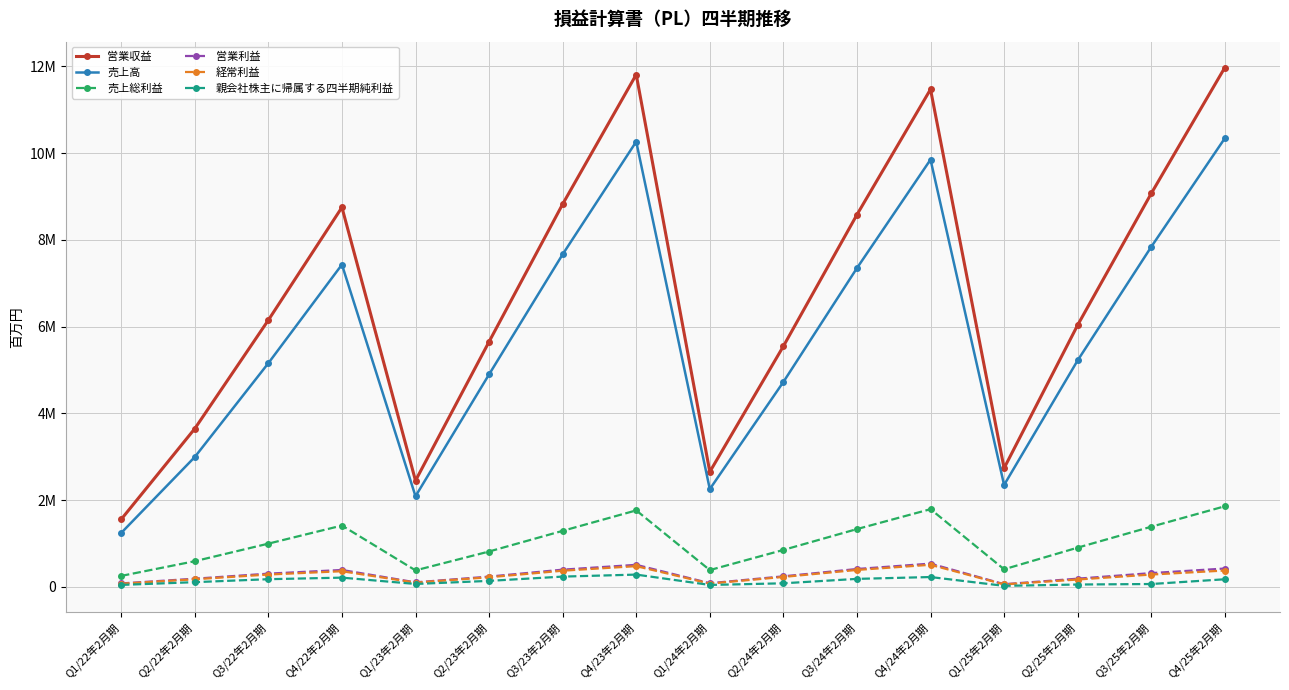

True or false: 売上総利益 and 売上高 cross at least once.

False